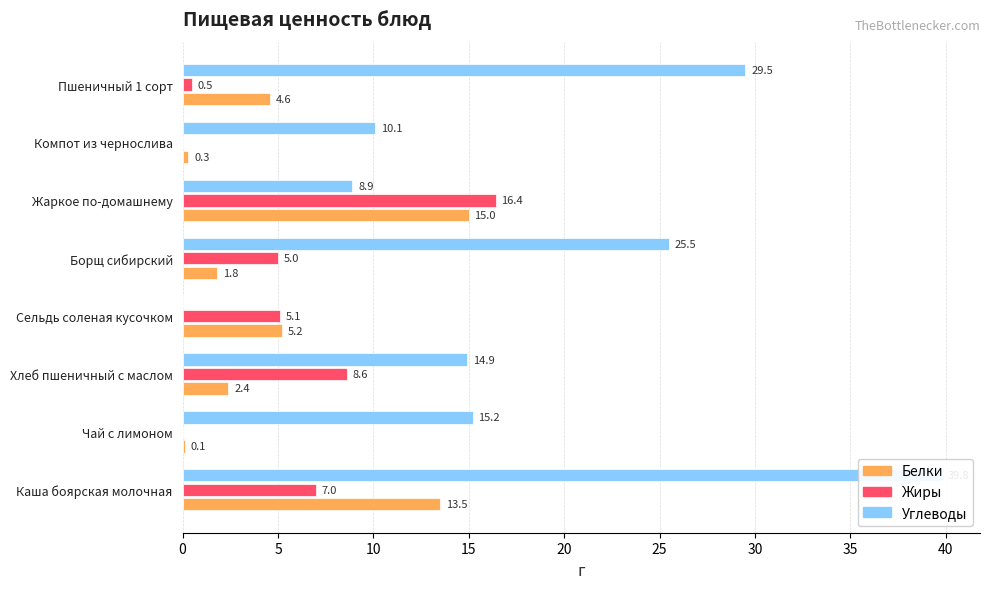

True or false: Белки has a value of 5.2 at Сельдь соленая кусочком.

True